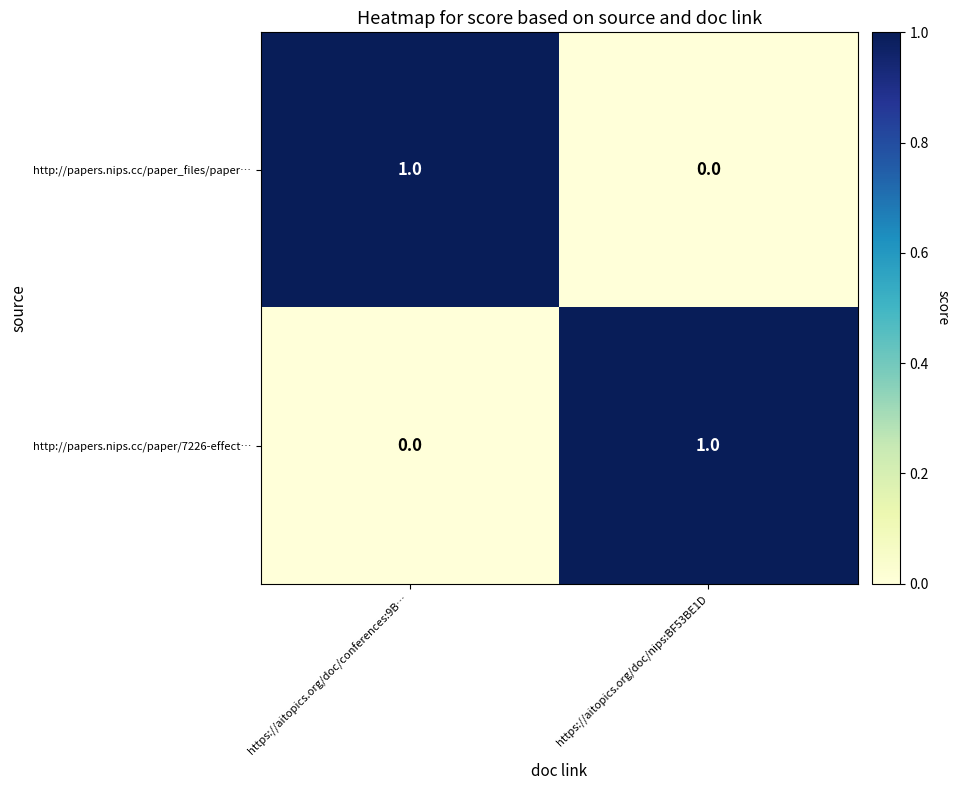

Is it true that http://papers.nips.cc/paper_files/paper… equals 1 at https://aitopics.org/doc/conferences:9B…?

True